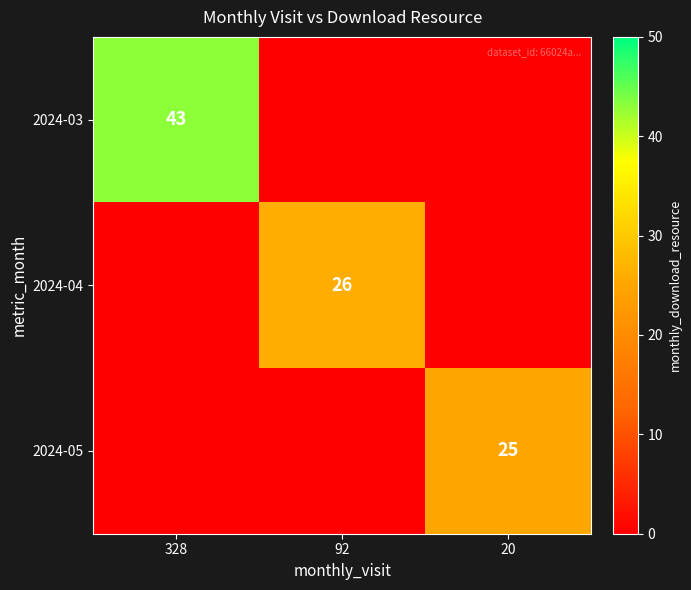

The value of 2024-03 at 328 is 43. True or false?

True